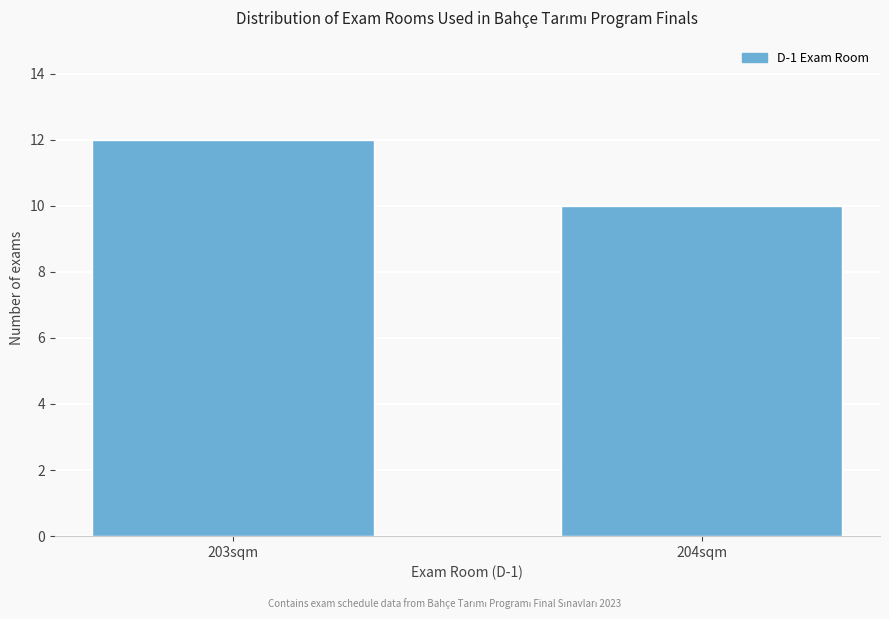

Reading right to left, what are all the values shown in this chart?

10	12